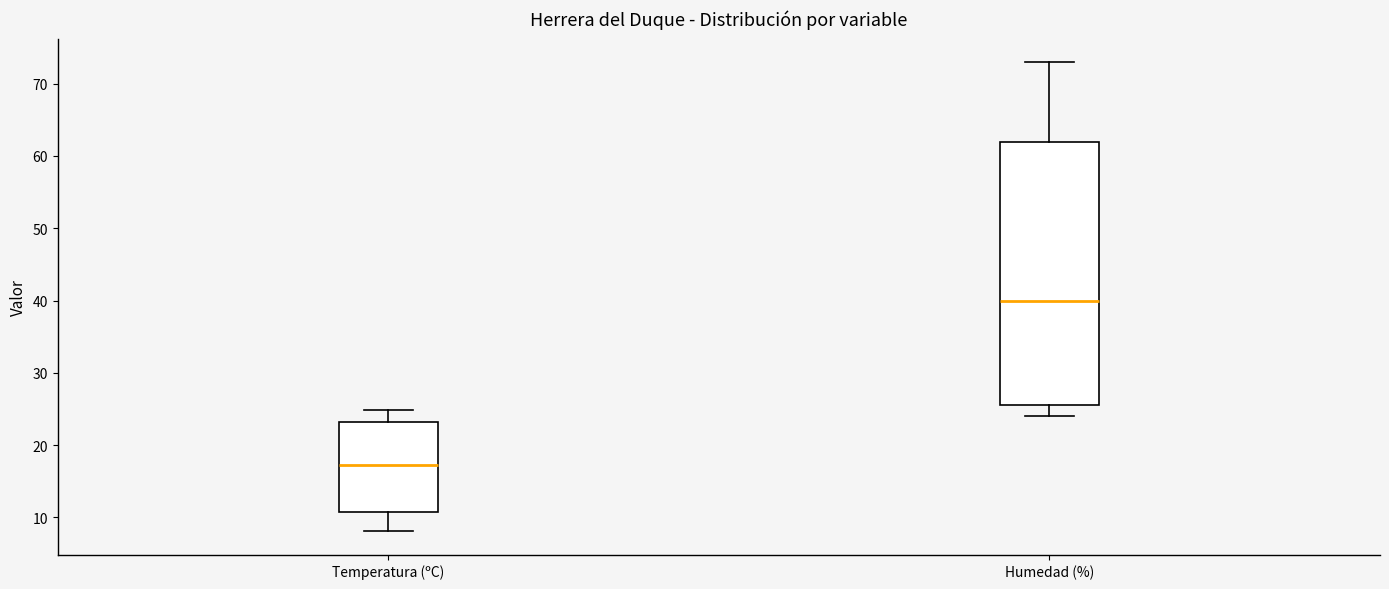

Reading left to right, read every box against the y-axis: the position of its median line, the range the box covers, and the ends of its whiskers. The values are not printed on the chart, so give them approximately, as read against the axis.

Temperatura (ºC): median 17, box 11 to 23, whiskers 8 to 25
Humedad (%): median 40, box 26 to 62, whiskers 24 to 73